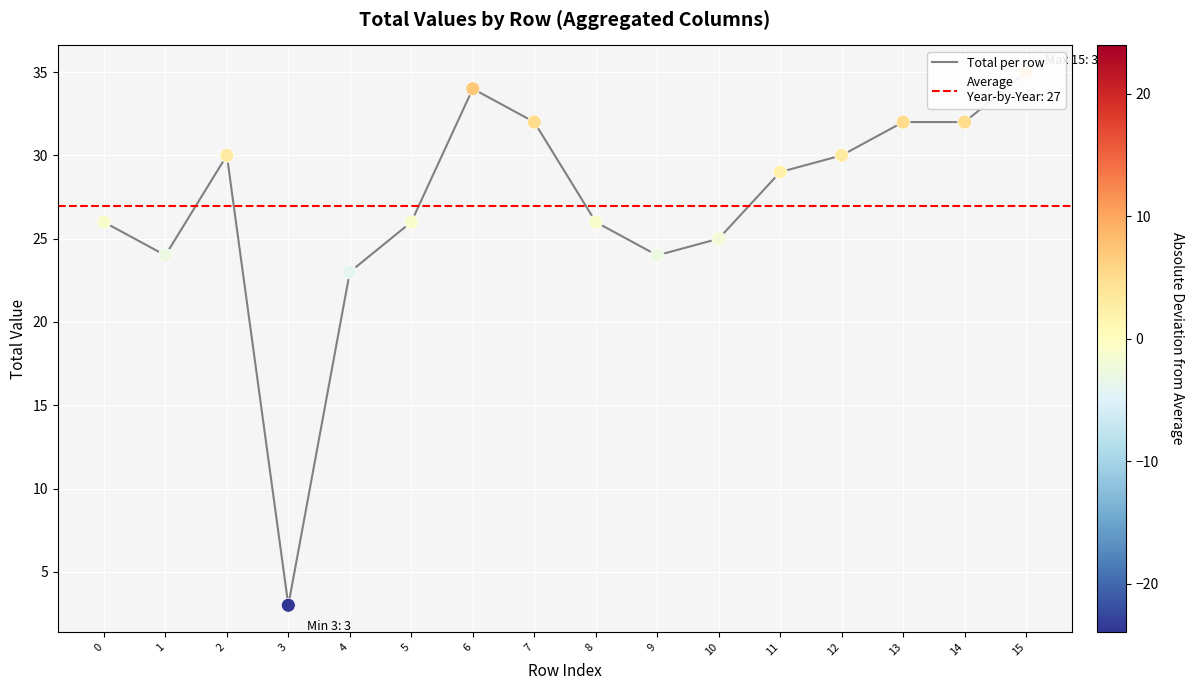

What is the change in value from 2 to 15?

+5